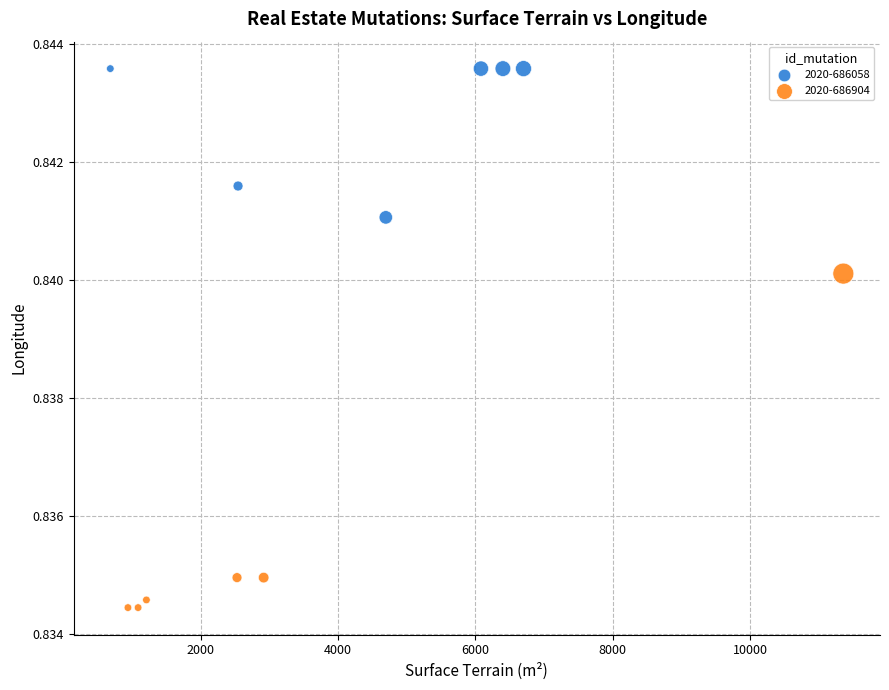

Which series reaches the minimum Y coordinate?

2020-686904